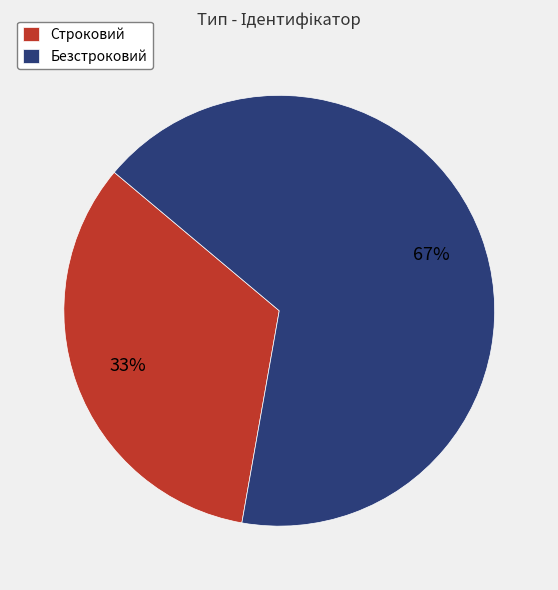

How many slices are in this pie chart?

2